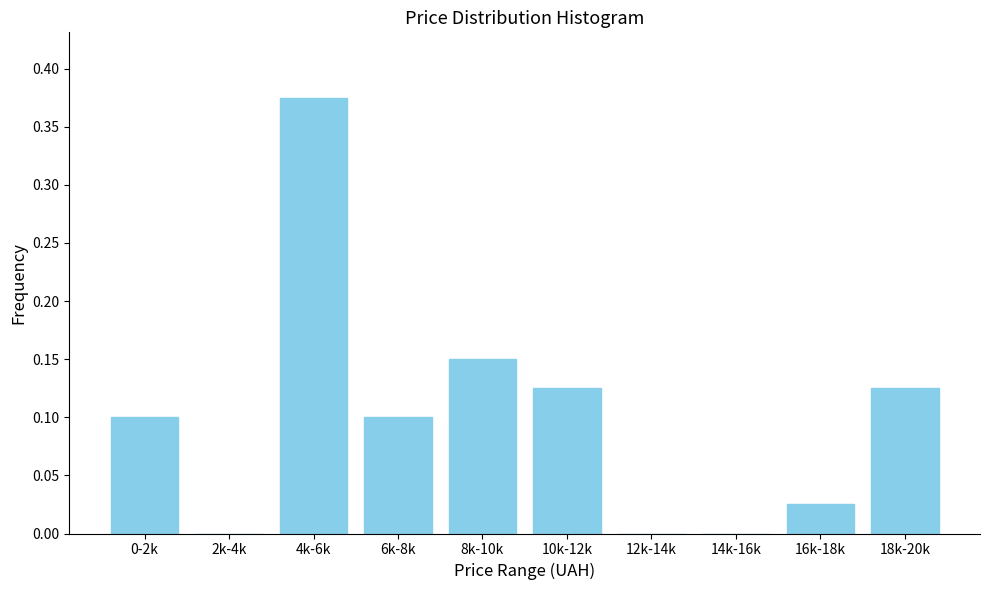

The chart shows a value of 0.2 at 18k-20k. True or false?

False